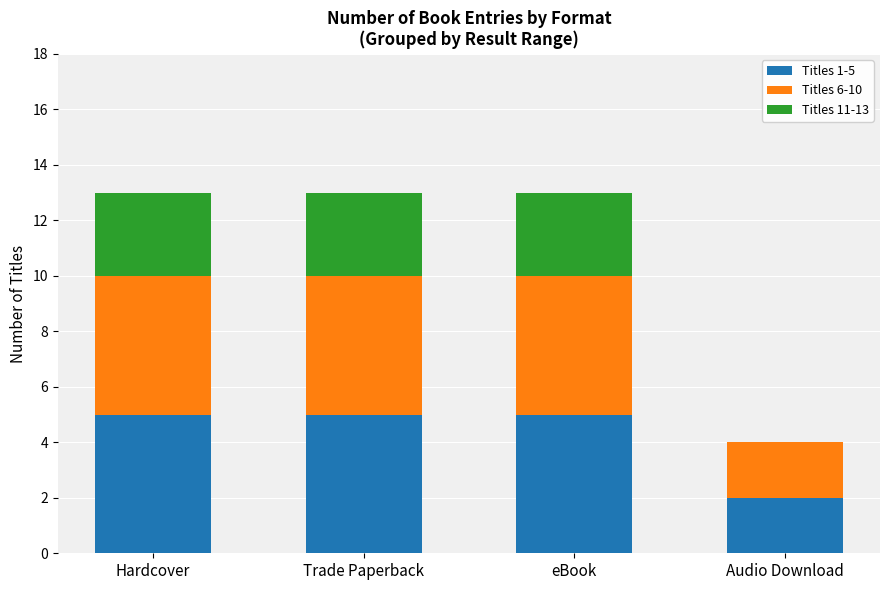

What is the maximum value for Titles 1-5?

5